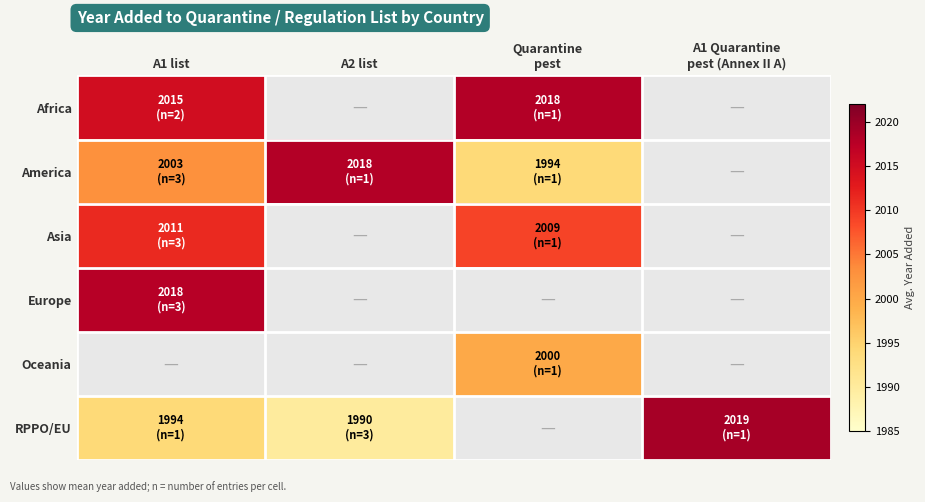

How many values in the America series are below 2018?

2